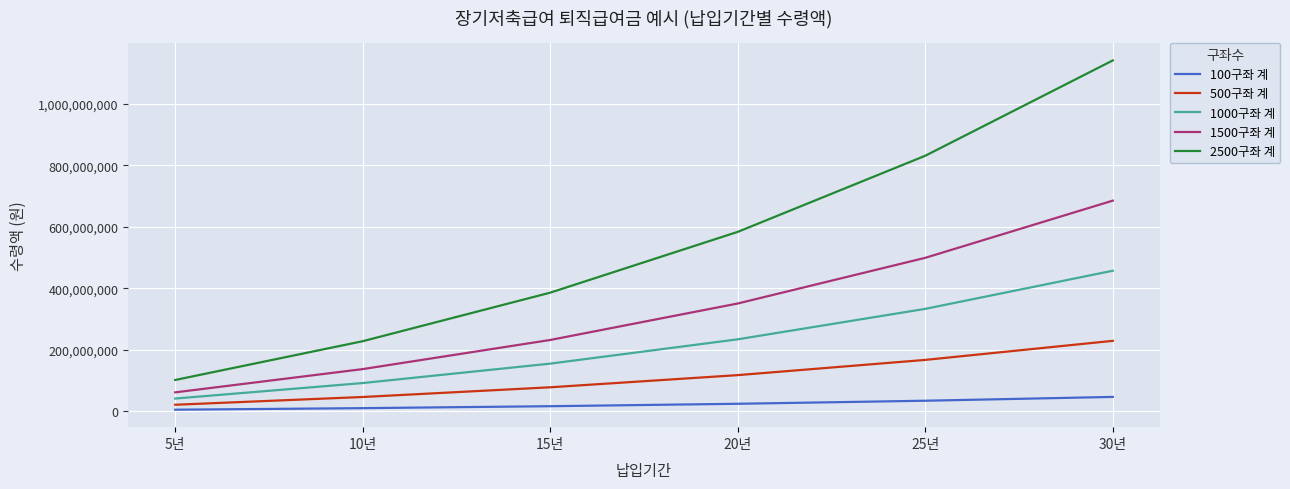

True or false: 2500구좌 계 and 500구좌 계 cross at least once.

False